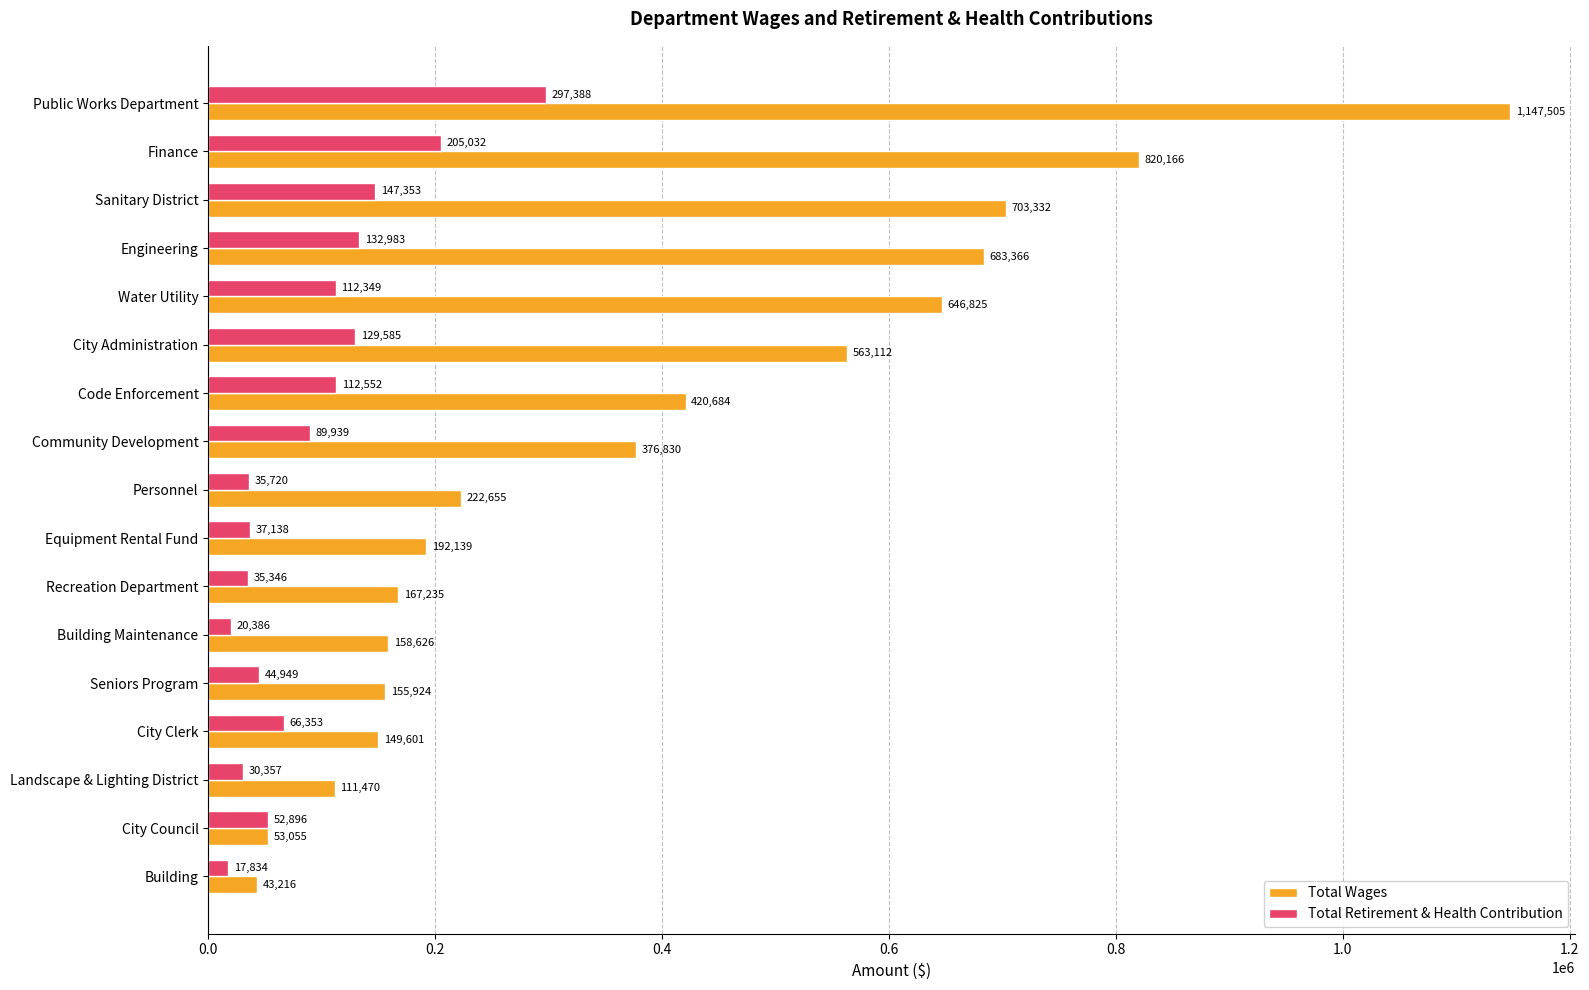

What are all the series names shown in the legend?

Total Wages, Total Retirement & Health Contribution